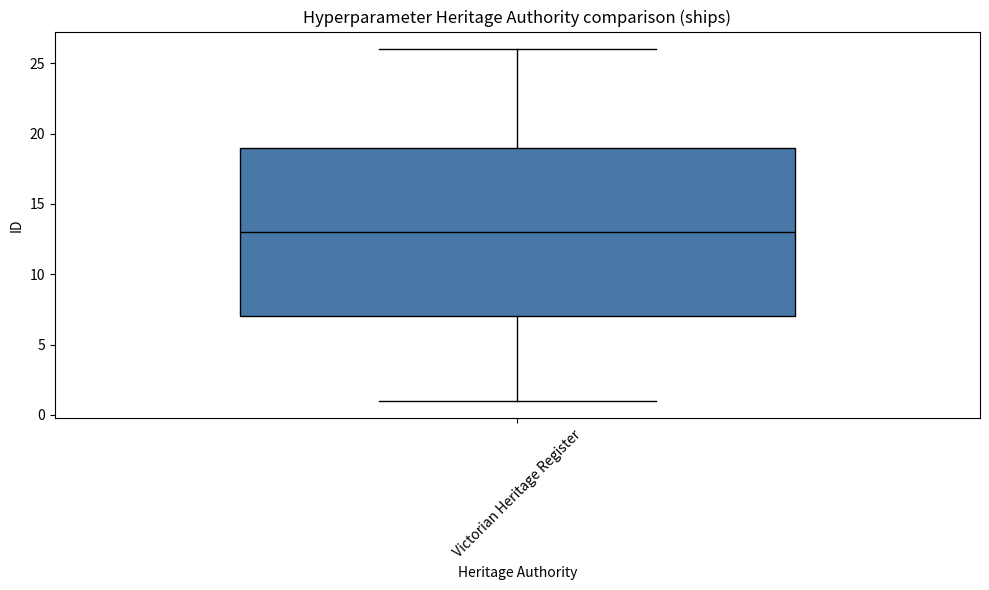

Where is the lower edge of the box for Victorian Heritage Register on the y-axis? The values are not printed on the chart, so give them approximately, as read against the axis.

7